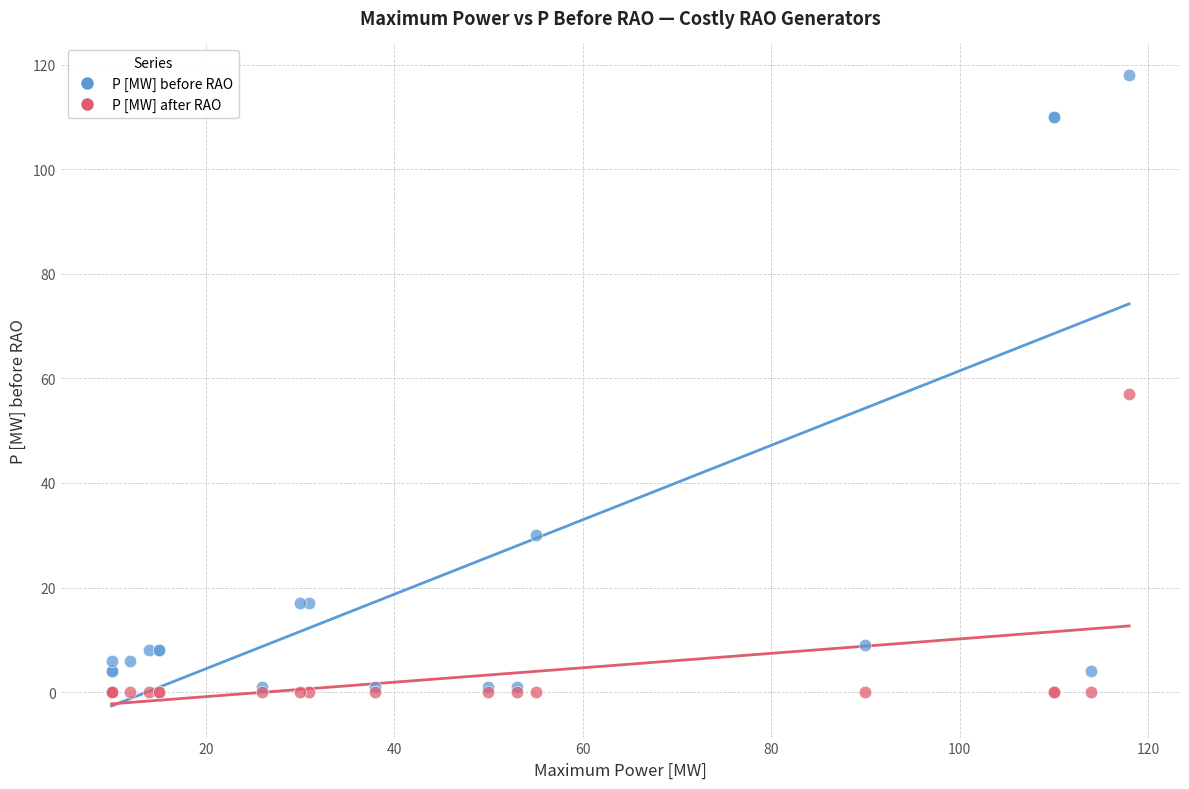

Which series has the largest Y range (max minus min)?

P [MW] before RAO